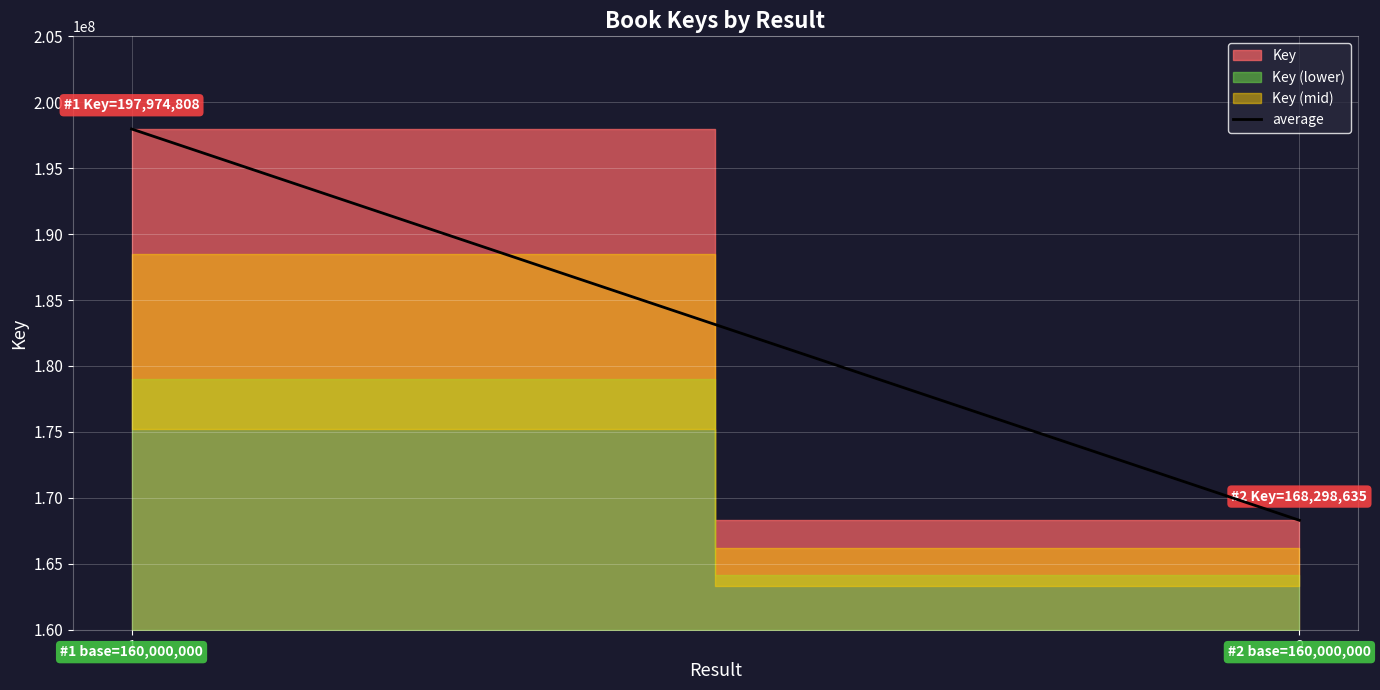

List the labels in order of value, smallest first.

2, 1